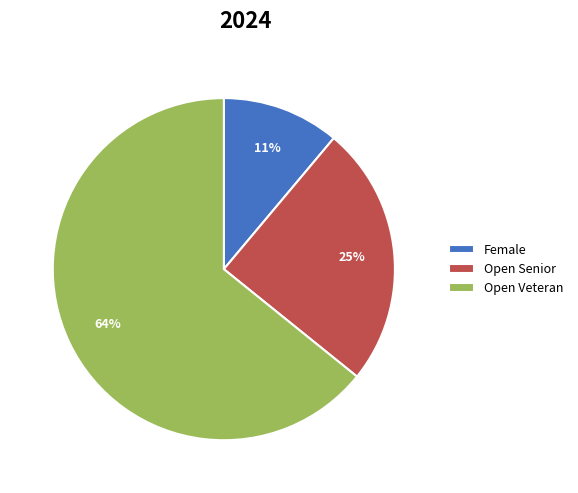

Between Female and Open Veteran, which is larger?

Open Veteran